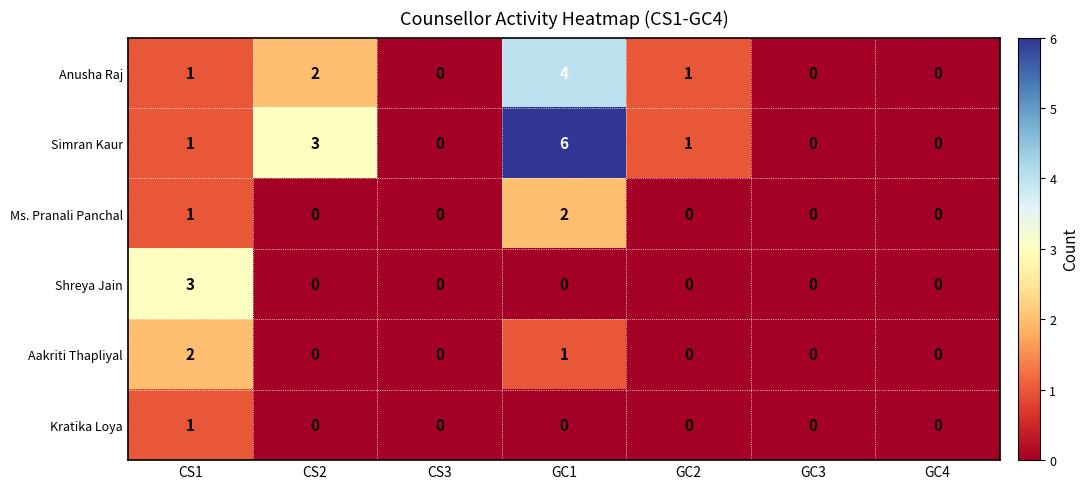

What is the difference between the maximum and minimum values in the Simran Kaur series?

6